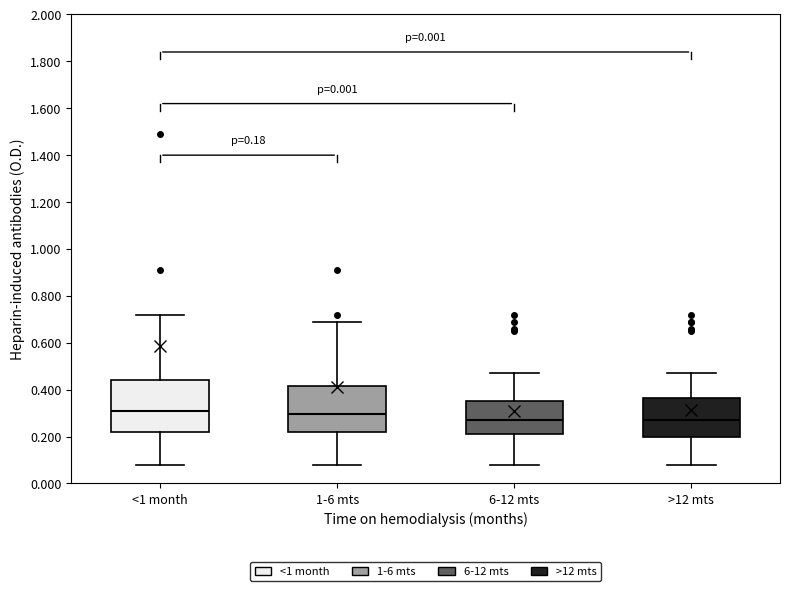

Which box is the tallest, from its lower edge to its upper edge?

<1 month